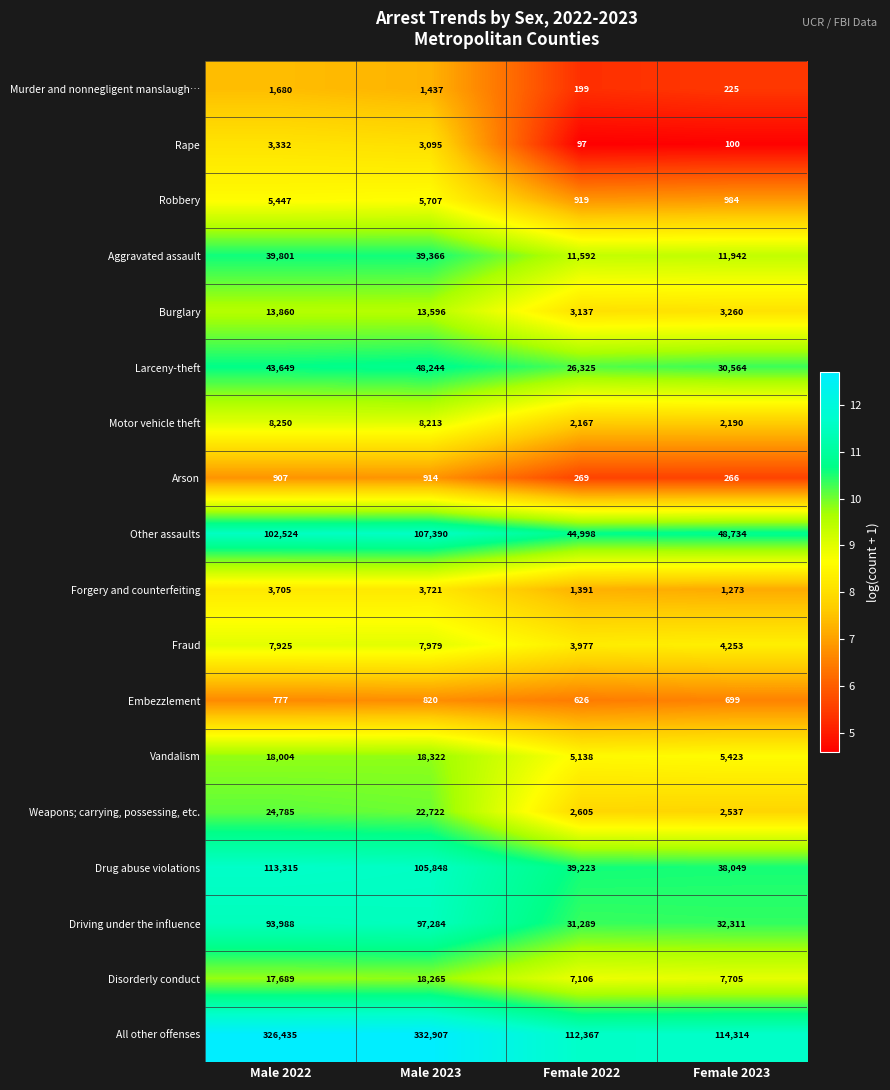

Which category has the lowest value across all series?

Female 2022